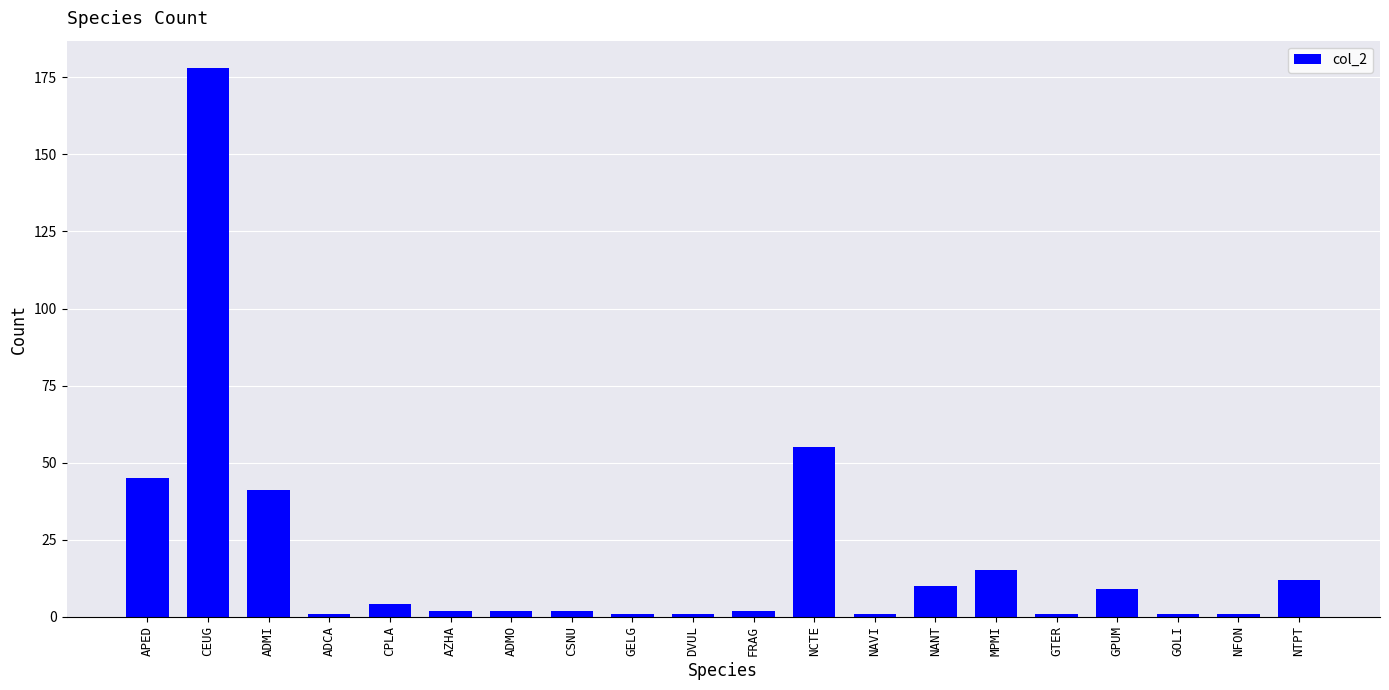

The value at NTPT is 12. True or false?

True